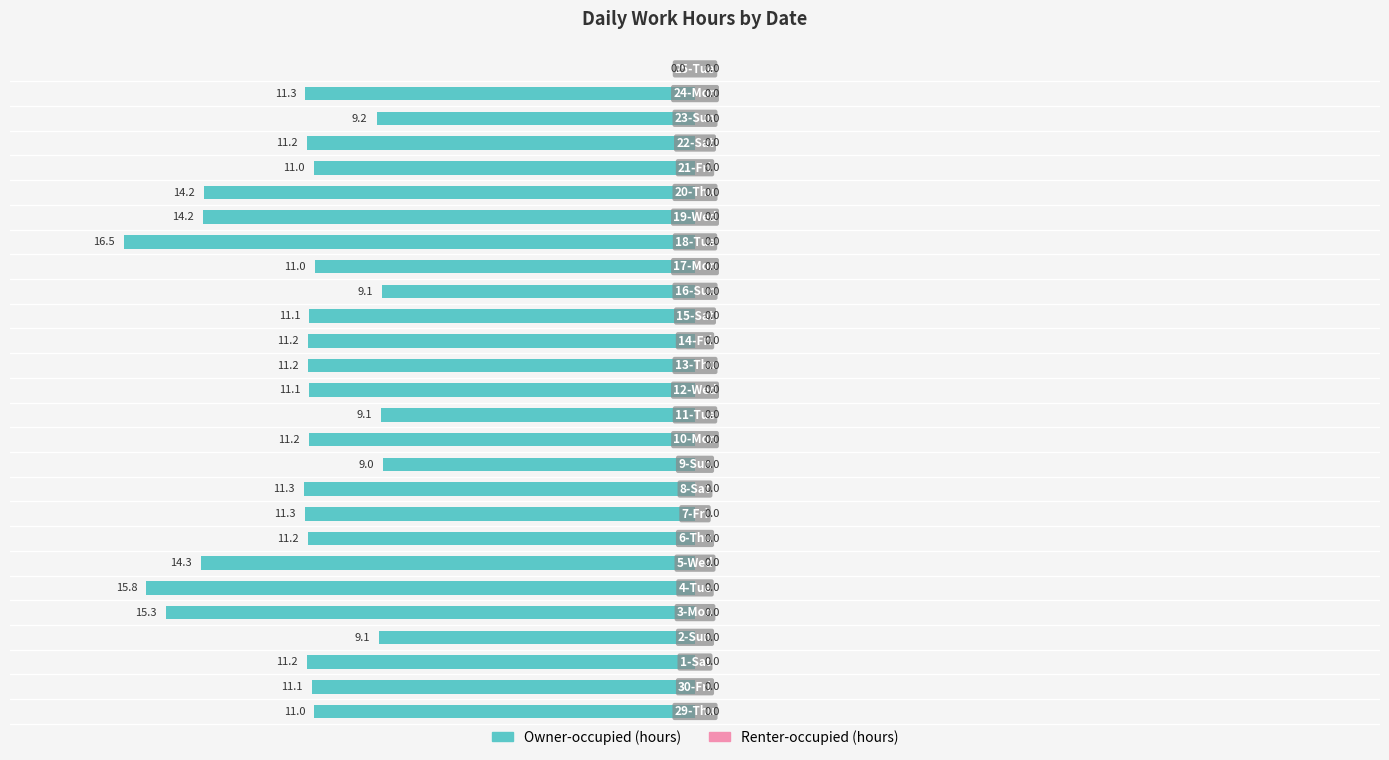

Count the number of data series in this chart.

1